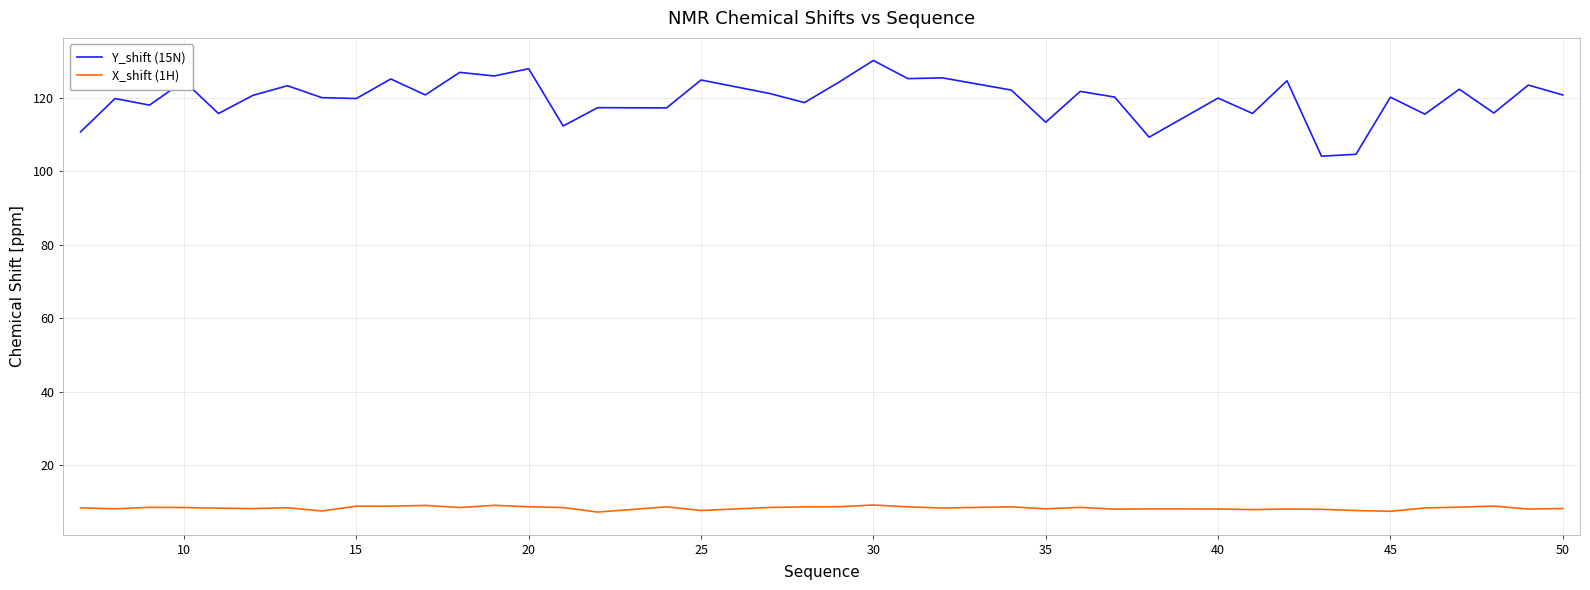

Which series has the largest total across all categories?

Y_shift (15N)